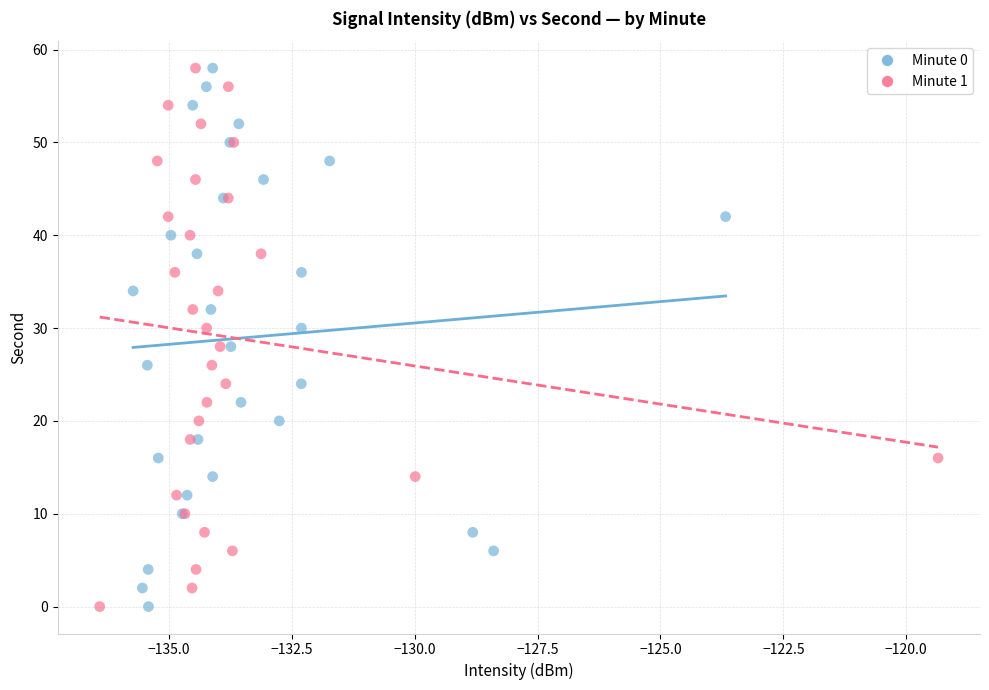

What are all the series names shown in the legend?

Minute 0, Minute 1